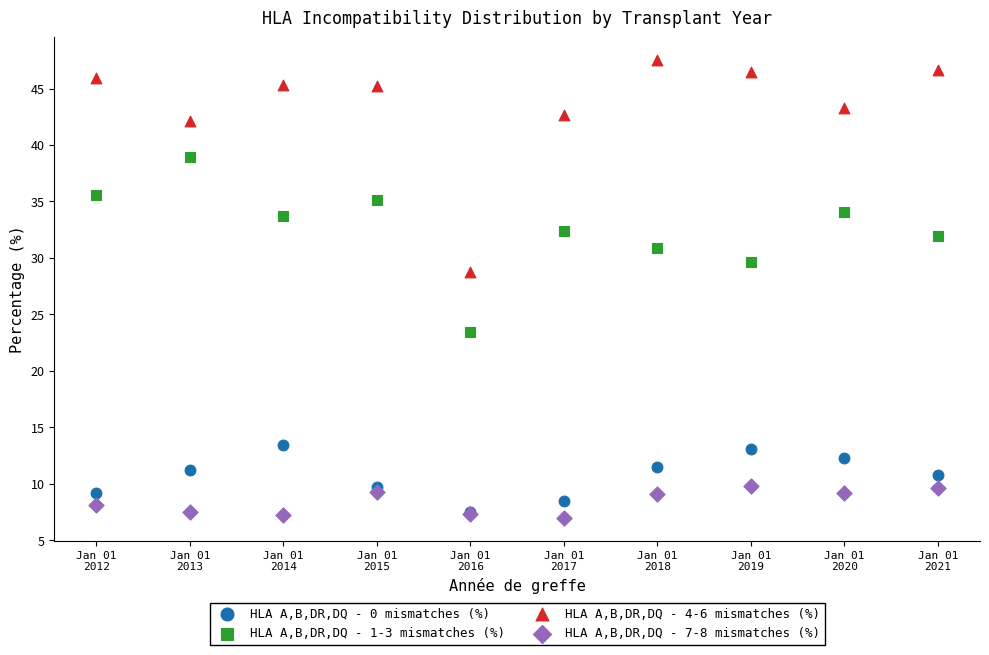

Across all series, what Y value is closest to 27?

28.8